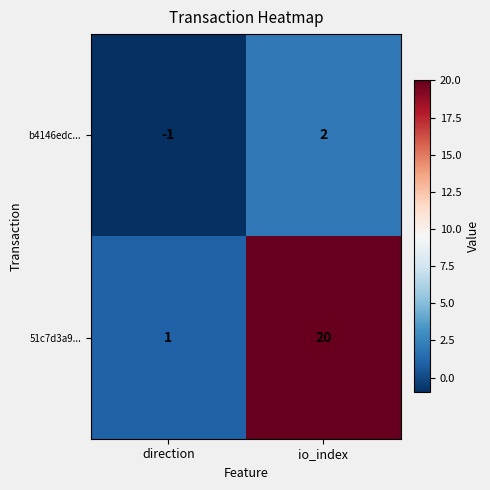

How many distinct data groups are displayed?

2